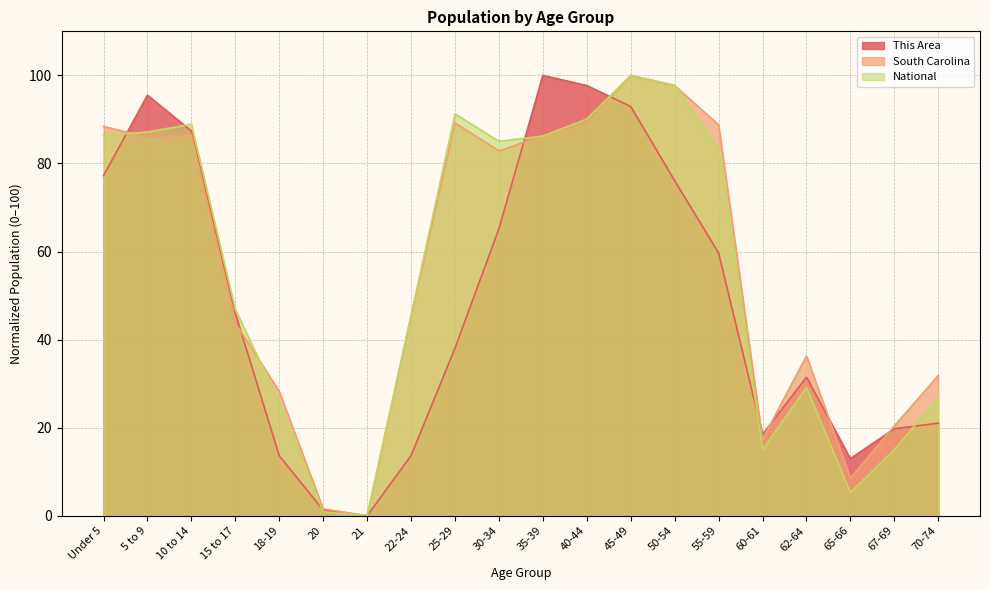

Which category has the lowest value in the South Carolina series?

21